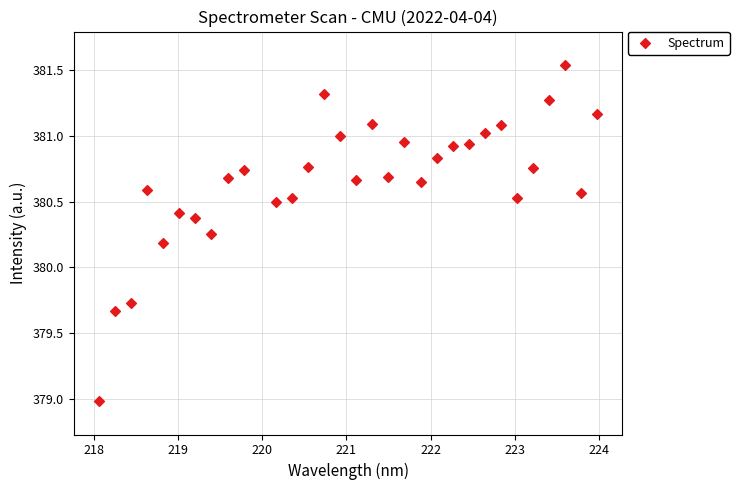

What Y value in the scatter plot is closest to 380?

380.2